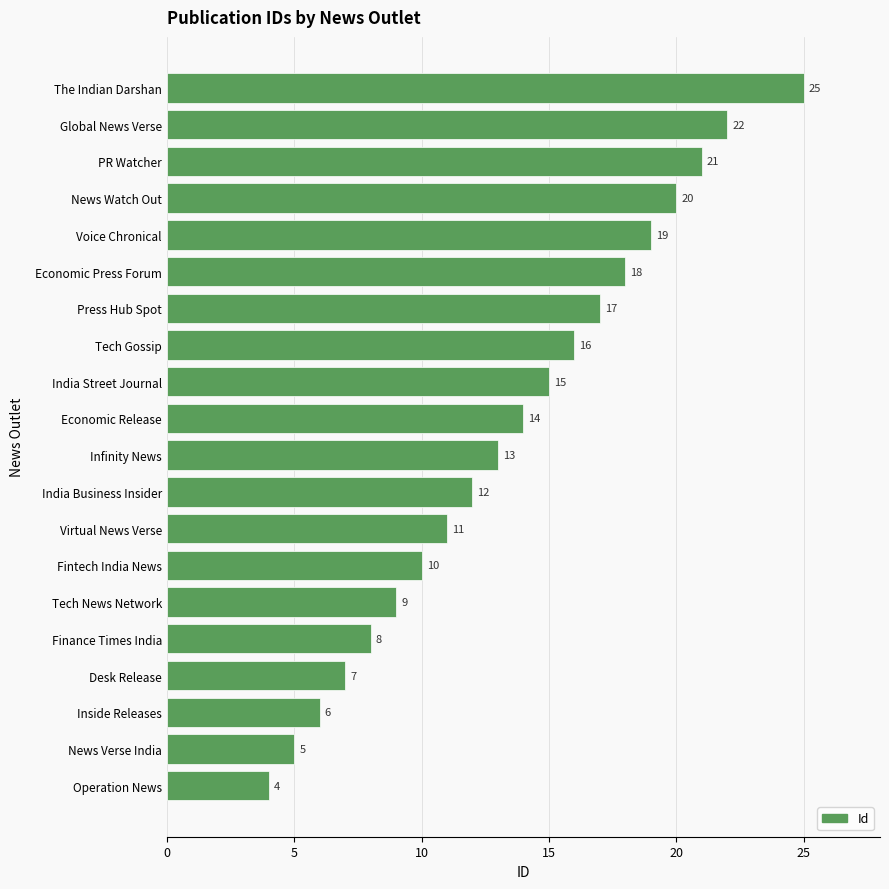

What value does the data have at News Watch Out?

20